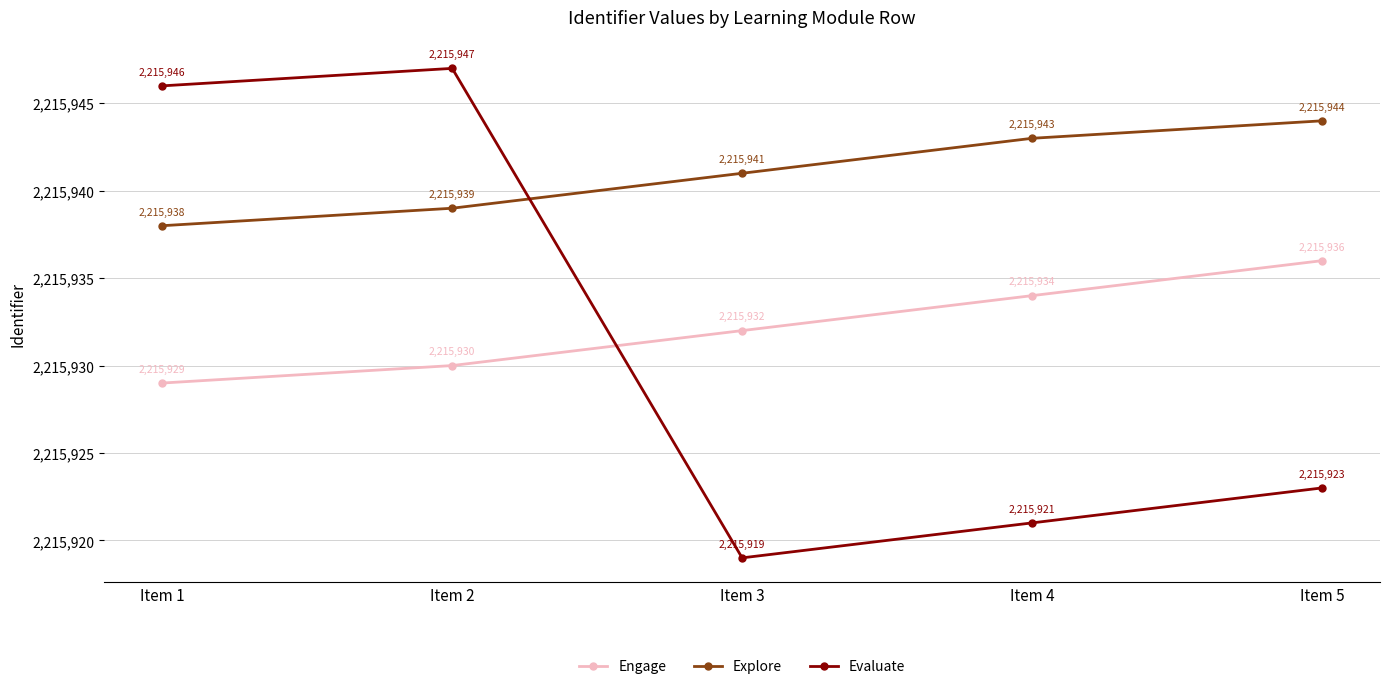

What is the difference between the maximum and minimum values in the Explore series?

6